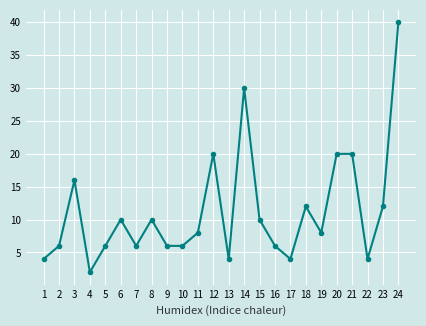

At which category does the data reach its first local peak?

3